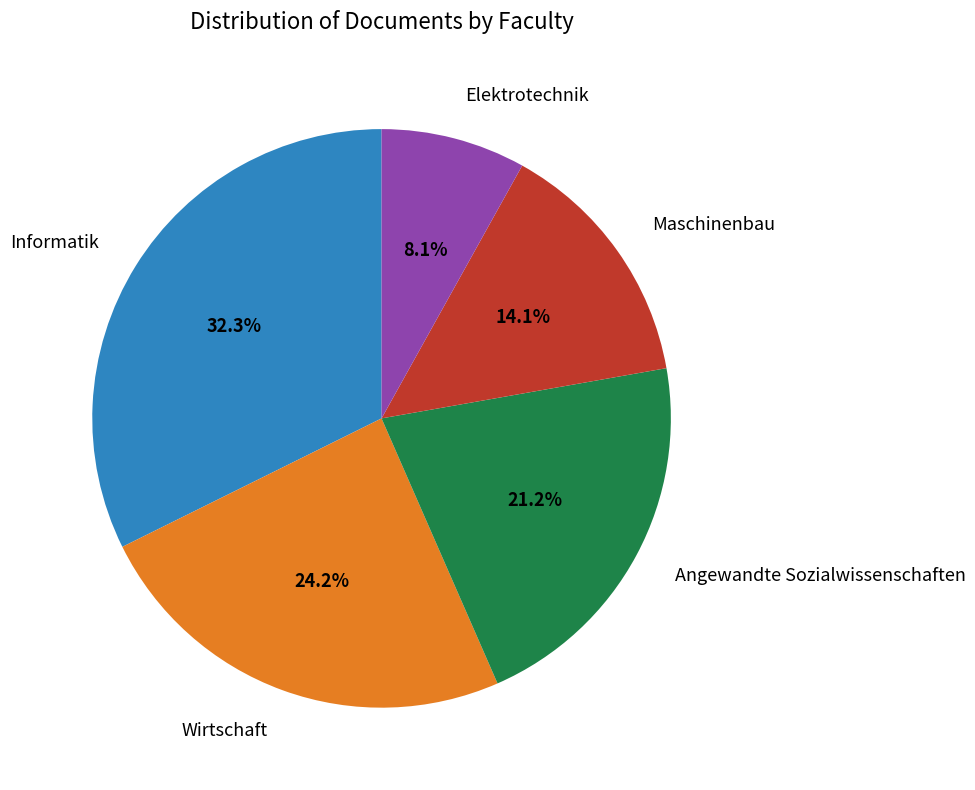

What is the total percentage of Informatik and Elektrotechnik?

40.4%